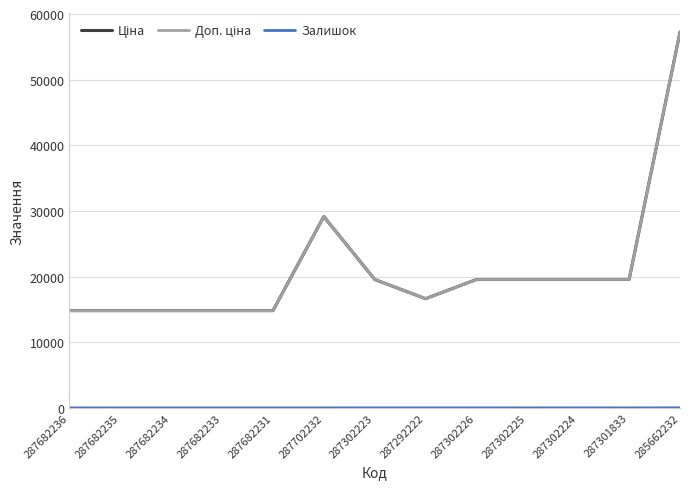

What is the difference between the Залишок values at 287682234 and 285662232?

13.0